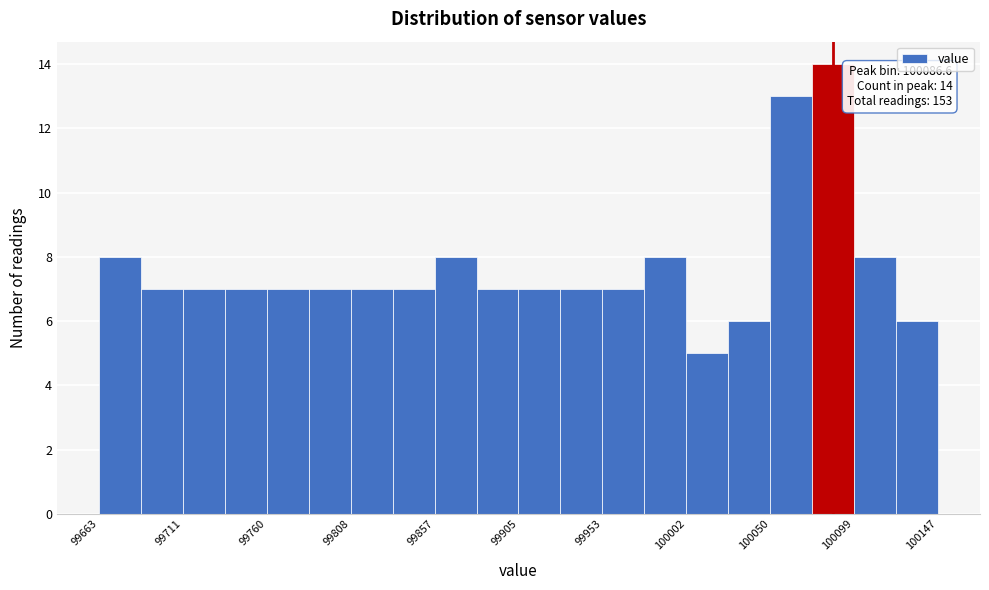

Which range on the x-axis has the tallest bar?

100075 to 100100